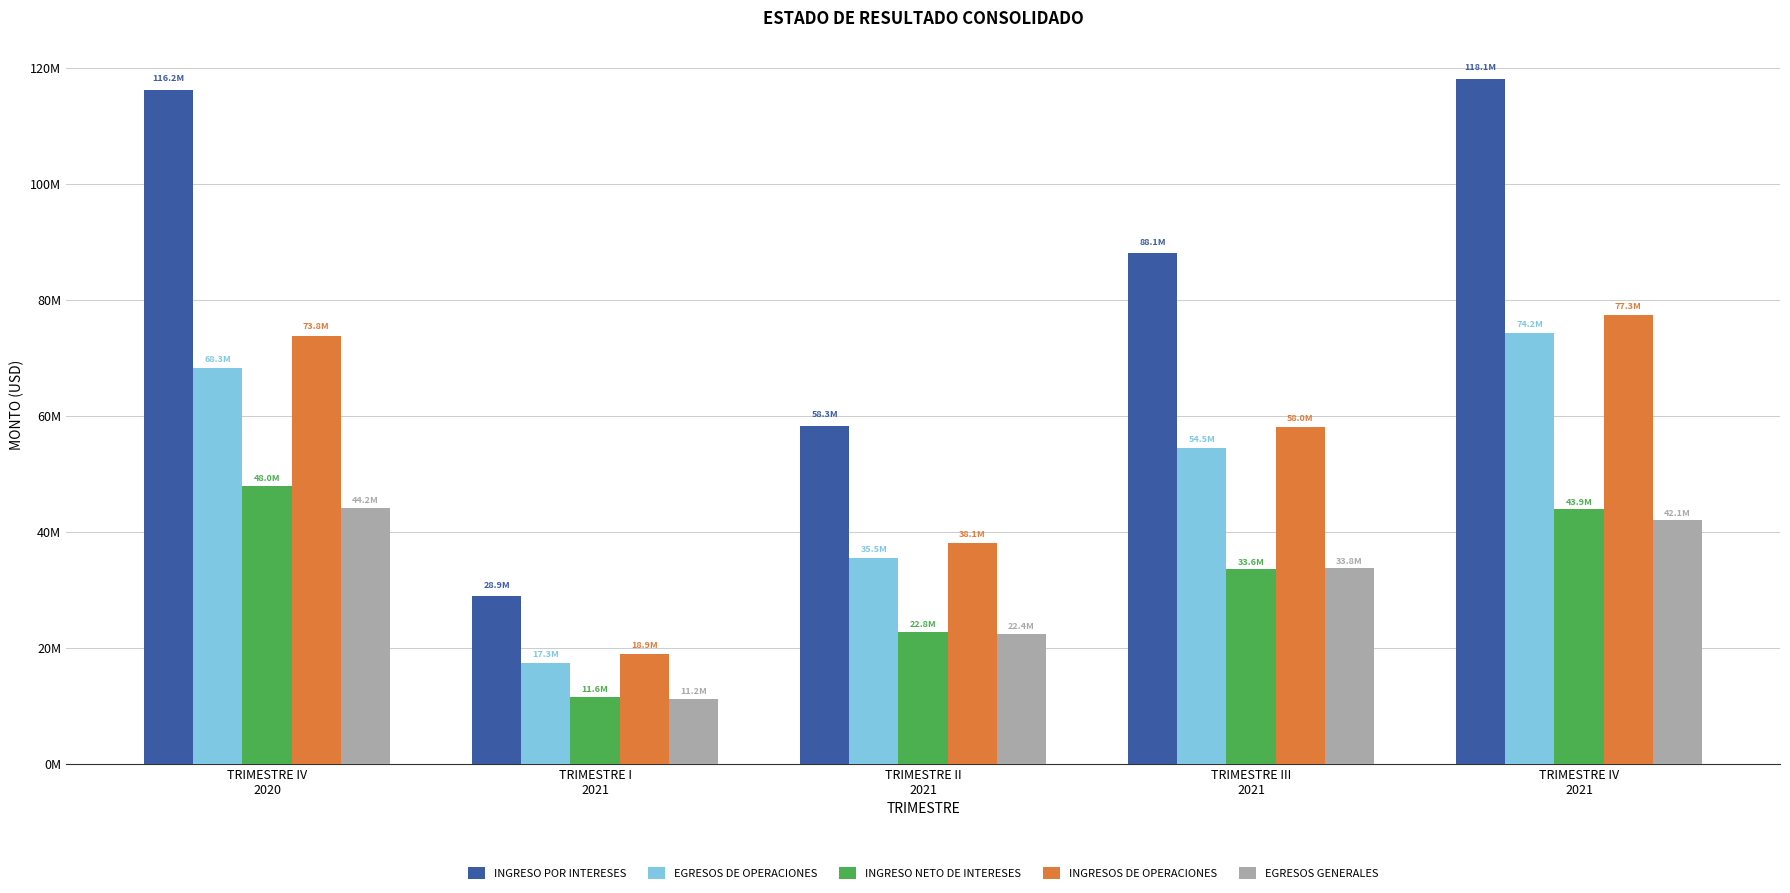

What is the total value across all series at TRIMESTRE II
2021?

177150728.7